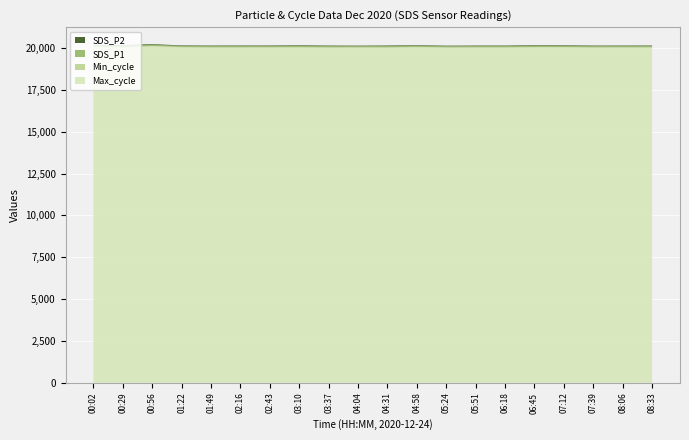

Reading right to left, what are all the values shown in this chart?

Max_cycle: 08:33=20024.0	08:06=20024.0	07:39=20024.0	07:12=20039.0	06:45=20039.0	06:18=20025.0	05:51=20024.0	05:24=20021.0	04:58=20047.0	04:31=20021.0	04:04=20024.0	03:37=20021.0	03:10=20032.0	02:43=20028.0	02:16=20025.0	01:49=20024.0	01:22=20039.0	00:56=20103.0	00:29=20028.0	00:02=20051.0
Min_cycle: 08:33=28.0	08:06=28.0	07:39=28.0	07:12=28.0	06:45=28.0	06:18=28.0	05:51=28.0	05:24=28.0	04:58=28.0	04:31=28.0	04:04=28.0	03:37=28.0	03:10=28.0	02:43=28.0	02:16=28.0	01:49=28.0	01:22=28.0	00:56=28.0	00:29=28.0	00:02=28.0
SDS_P1: 08:33=68.9	08:06=66.6	07:39=65.3	07:12=64.7	06:45=69.0	06:18=67.2	05:51=67.9	05:24=64.6	04:58=65.7	04:31=70.8	04:04=63.8	03:37=68.8	03:10=69.8	02:43=65.3	02:16=68.9	01:49=67.2	01:22=60.9	00:56=72.6	00:29=82.7	00:02=61.5
SDS_P2: 08:33=36.1	08:06=36.1	07:39=36.5	07:12=36.1	06:45=37.5	06:18=34.8	05:51=35.1	05:24=34.8	04:58=34.7	04:31=37.6	04:04=34.7	03:37=37.3	03:10=38.0	02:43=36.5	02:16=36.1	01:49=35.8	01:22=33.7	00:56=38.0	00:29=41.4	00:02=33.0